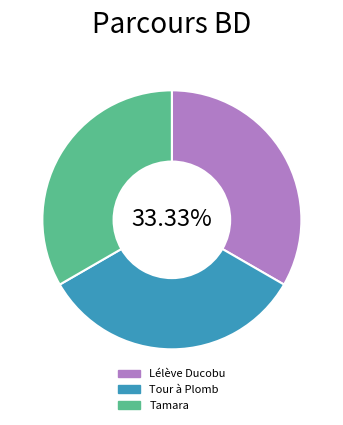

Do Tour à Plomb and Tamara together represent more than half of the pie?

Yes